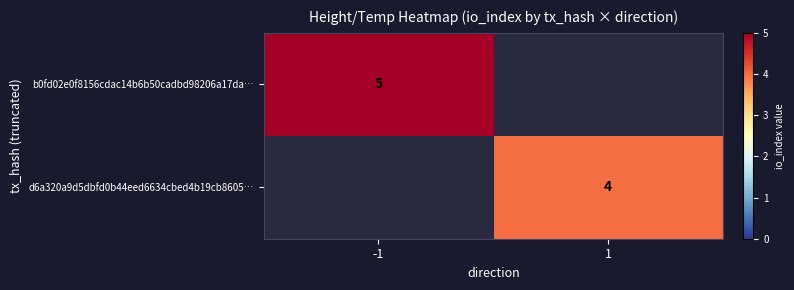

Is it true that d6a320a9d5dbfd0b44eed6634cbed4b19cb8605… equals 7 at 1?

False